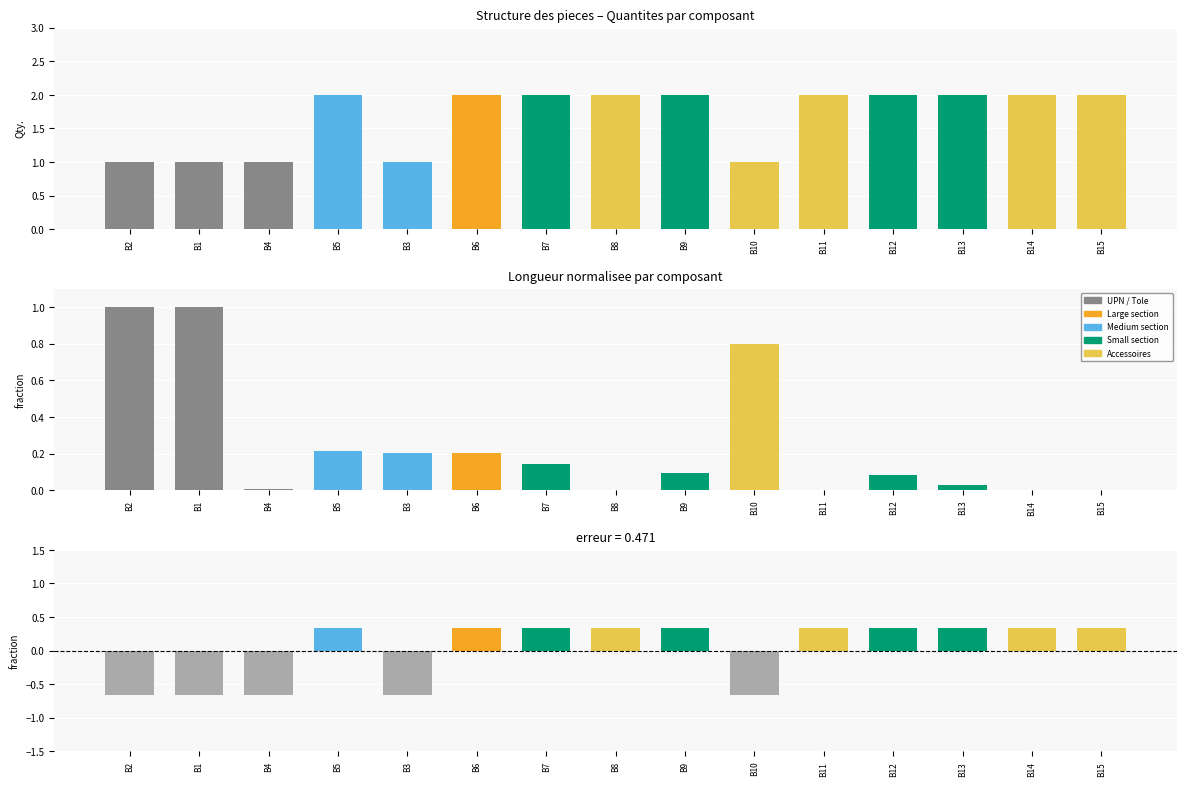

What is the value of the Qty. bar at the 11th from the left?

2.0